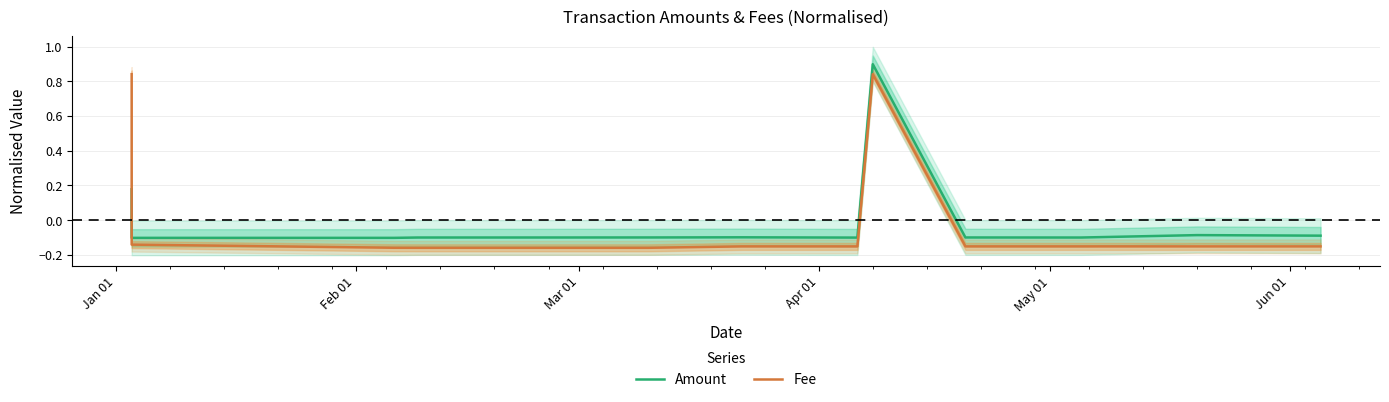

How many values in the Amount series are below 0?

11